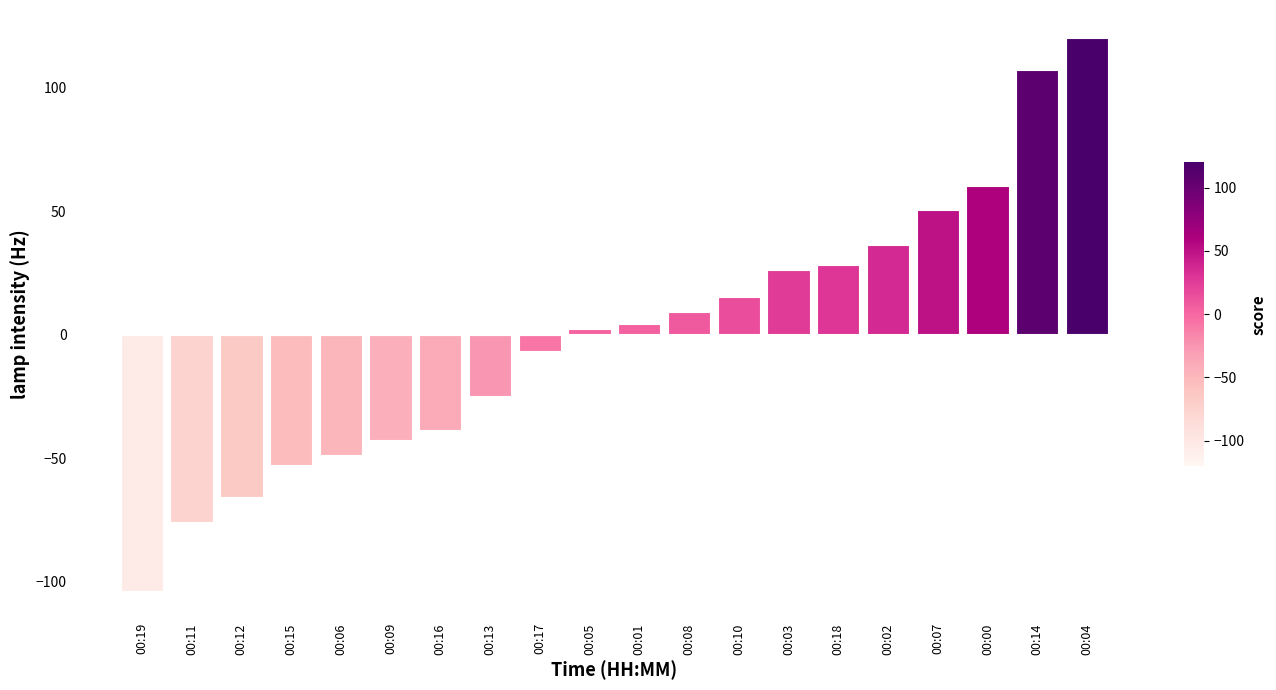

What is the change in value from 00:05 to 00:03?

+24.0